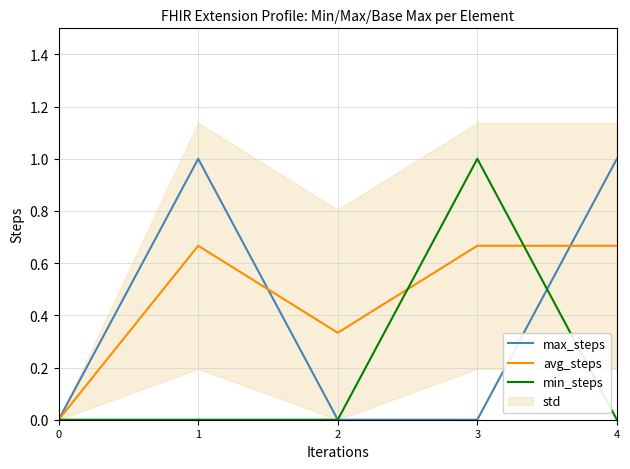

Where is the first local maximum for max_steps?

1